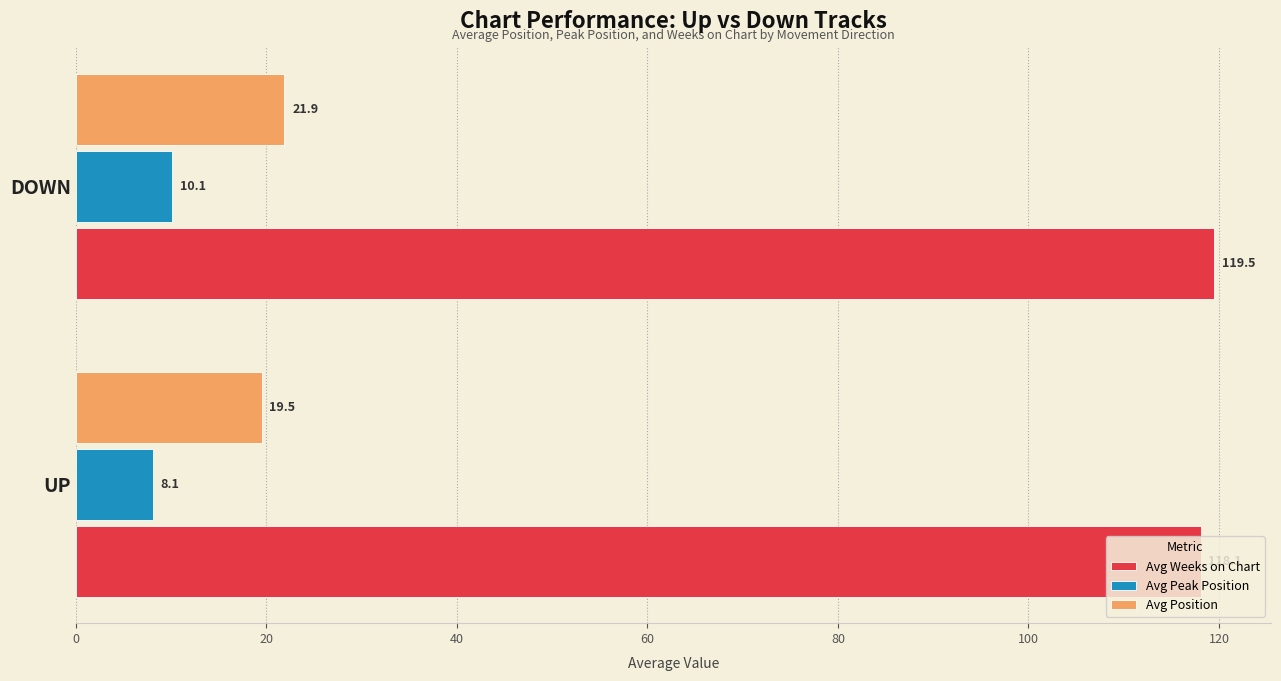

What is the sum of the Avg Position values at UP and DOWN?

41.4